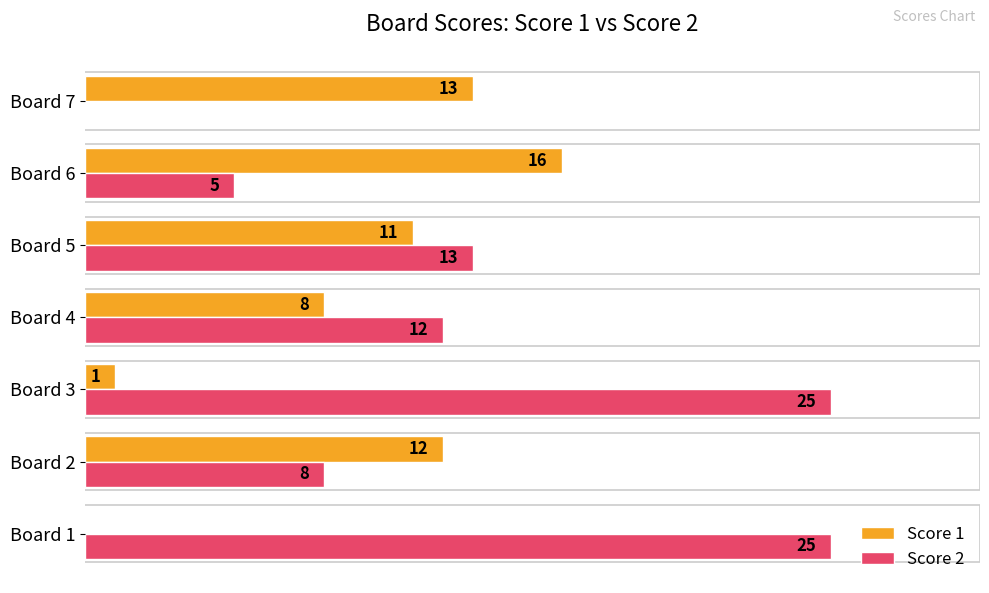

At which label is Score 1 closest to 8?

Board 4